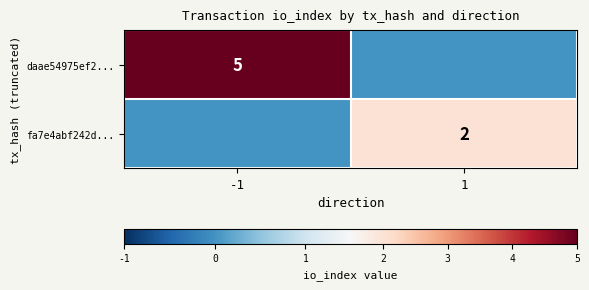

The fa7e4abf242d... series shows 2 at 1. True or false?

True